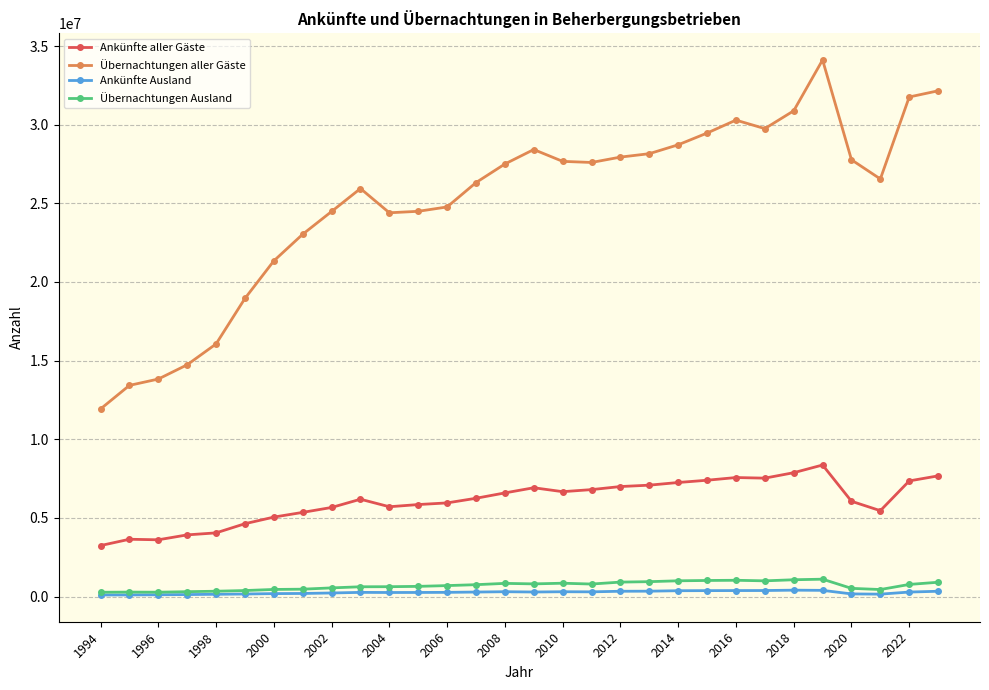

True or false: Ankünfte aller Gäste has more than 0 interior local peaks.

True